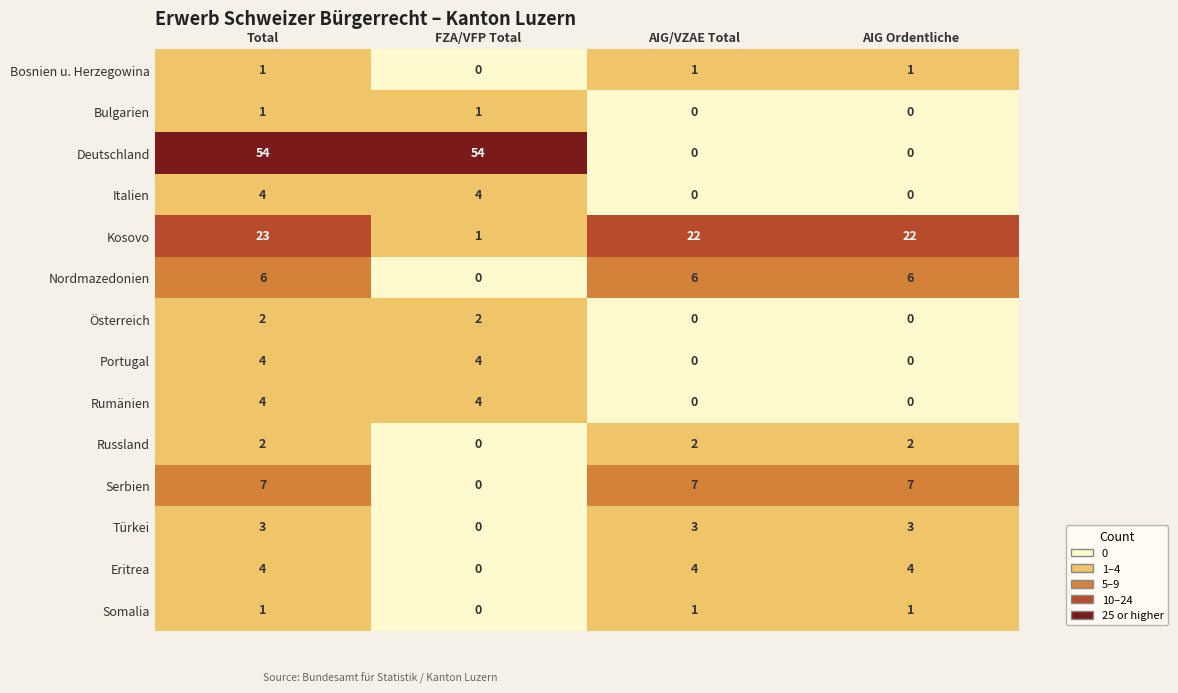

Is it true that Portugal equals 2 at AIG/VZAE Total?

False